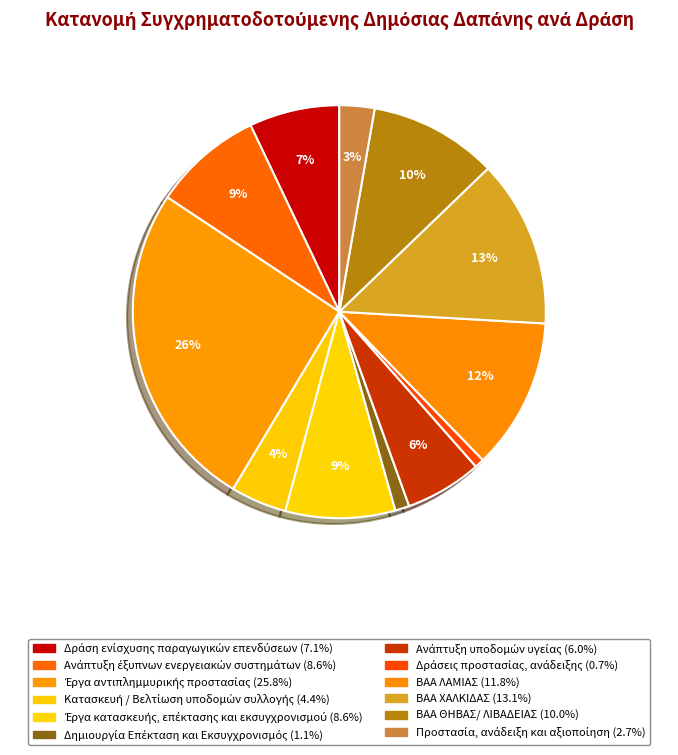

Rank the categories by value from lowest to highest.

Δράσεις προστασίας, ανάδειξης, Δημιουργία Επέκταση και Εκσυγχρονισμός, Προστασία, ανάδειξη και αξιοποίηση, Κατασκευή / Βελτίωση υποδομών συλλογής, Ανάπτυξη υποδομών υγείας, Δράση ενίσχυσης παραγωγικών επενδύσεων, Ανάπτυξη έξυπνων ενεργειακών συστημάτων, Έργα κατασκευής, επέκτασης και εκσυγχρονισμού, ΒΑΑ ΘΗΒΑΣ/ ΛΙΒΑΔΕΙΑΣ, ΒΑΑ ΛΑΜΙΑΣ, ΒΑΑ ΧΑΛΚΙΔΑΣ, Έργα αντιπλημμυρικής προστασίας